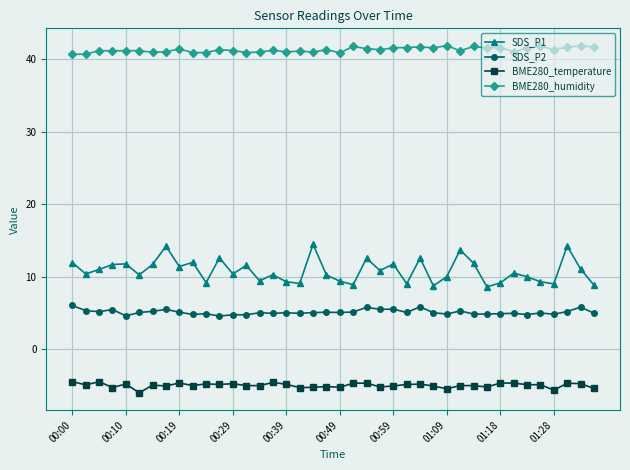

Which series has the largest total across all categories?

BME280_humidity